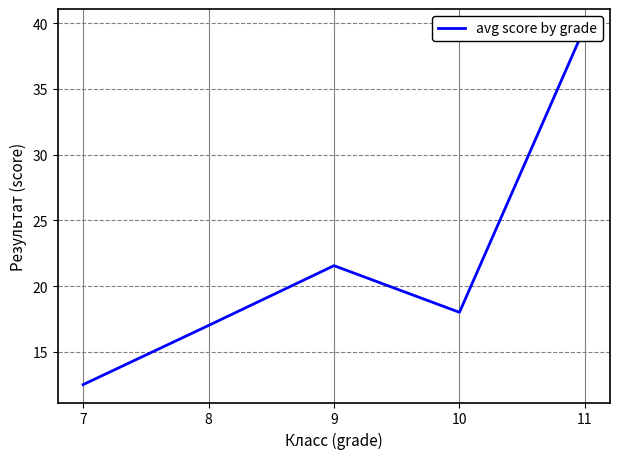

How many data points are less than 18?

2